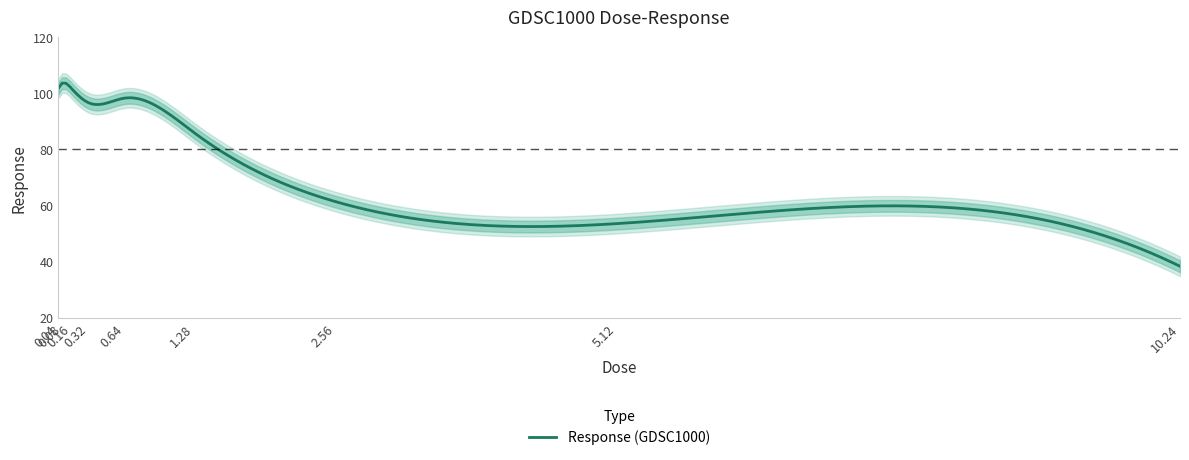

What is the sum of all values?

740.9